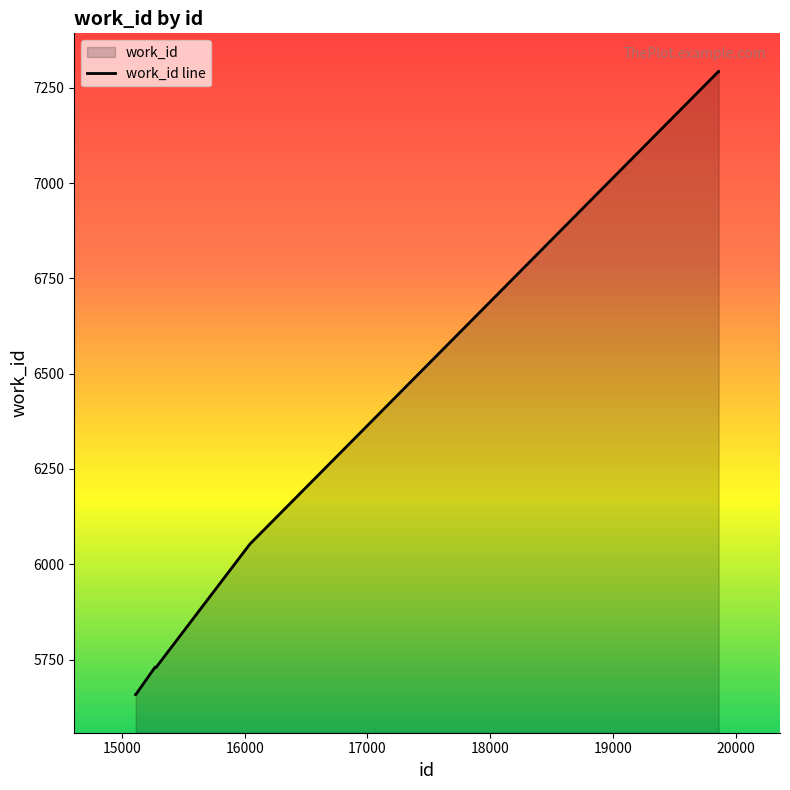

What is the change in value from 15112 to 15279?

+71